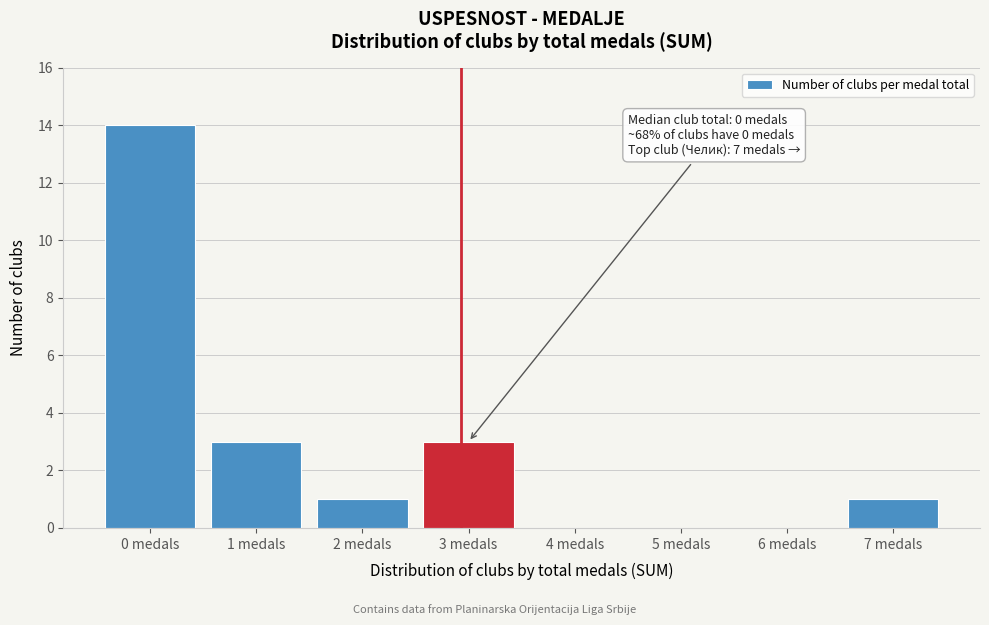

Reading left to right, list all the values displayed in this chart.

0 medals=14	1 medals=3	2 medals=1	3 medals=3	4 medals=0	5 medals=0	6 medals=0	7 medals=1